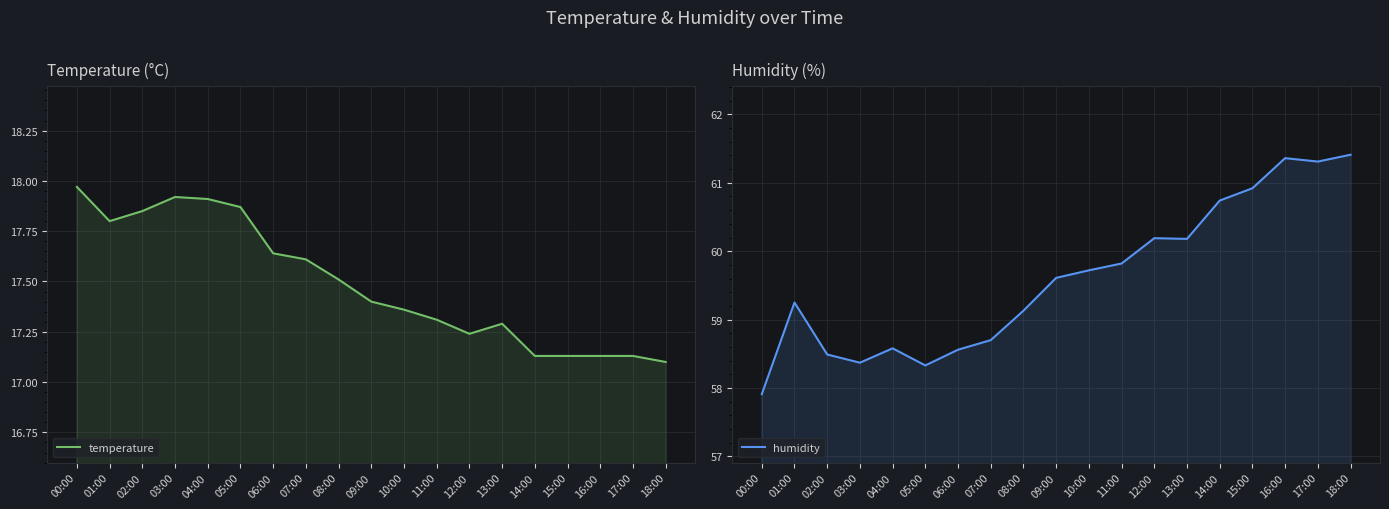

Reading left to right, extract all data points from this chart.

temperature: 00:00=18.0	01:00=17.8	02:00=17.9	03:00=17.9	04:00=17.9	05:00=17.9	06:00=17.6	07:00=17.6	08:00=17.5	09:00=17.4	10:00=17.4	11:00=17.3	12:00=17.2	13:00=17.3	14:00=17.1	15:00=17.1	16:00=17.1	17:00=17.1	18:00=17.1
humidity: 00:00=57.9	01:00=59.2	02:00=58.5	03:00=58.4	04:00=58.6	05:00=58.3	06:00=58.6	07:00=58.7	08:00=59.1	09:00=59.6	10:00=59.7	11:00=59.8	12:00=60.2	13:00=60.2	14:00=60.7	15:00=60.9	16:00=61.4	17:00=61.3	18:00=61.4